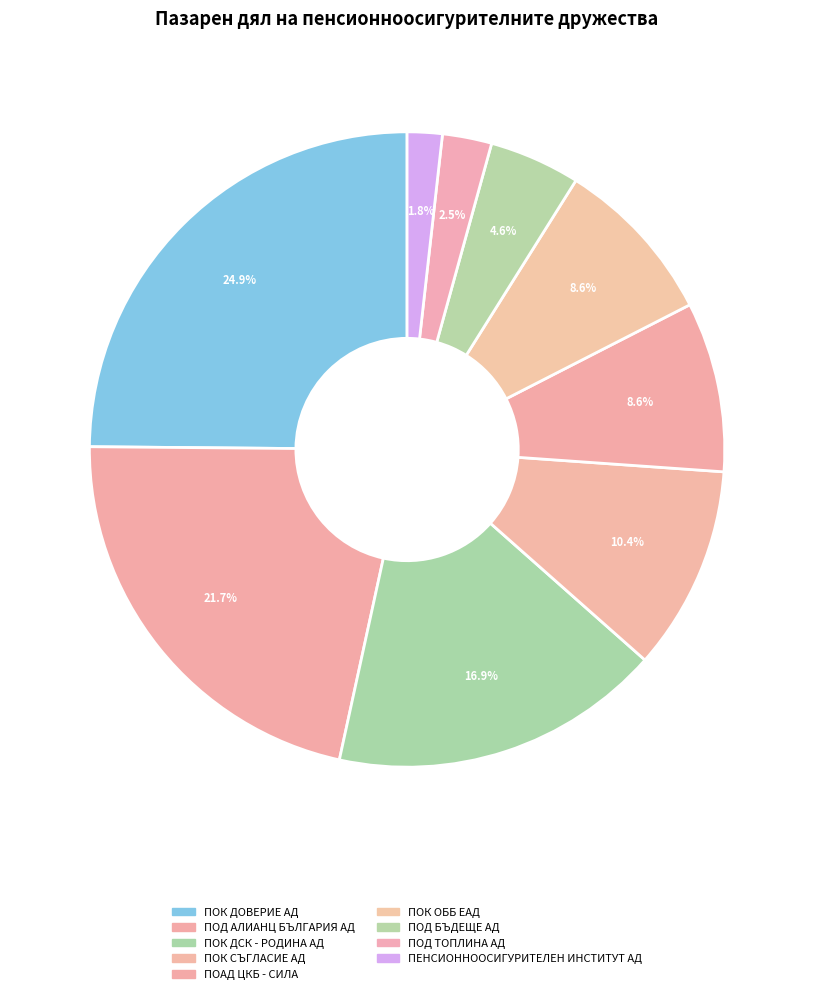

To the nearest percent, what percentage of the pie is ПОК СЪГЛАСИЕ АД?

10%